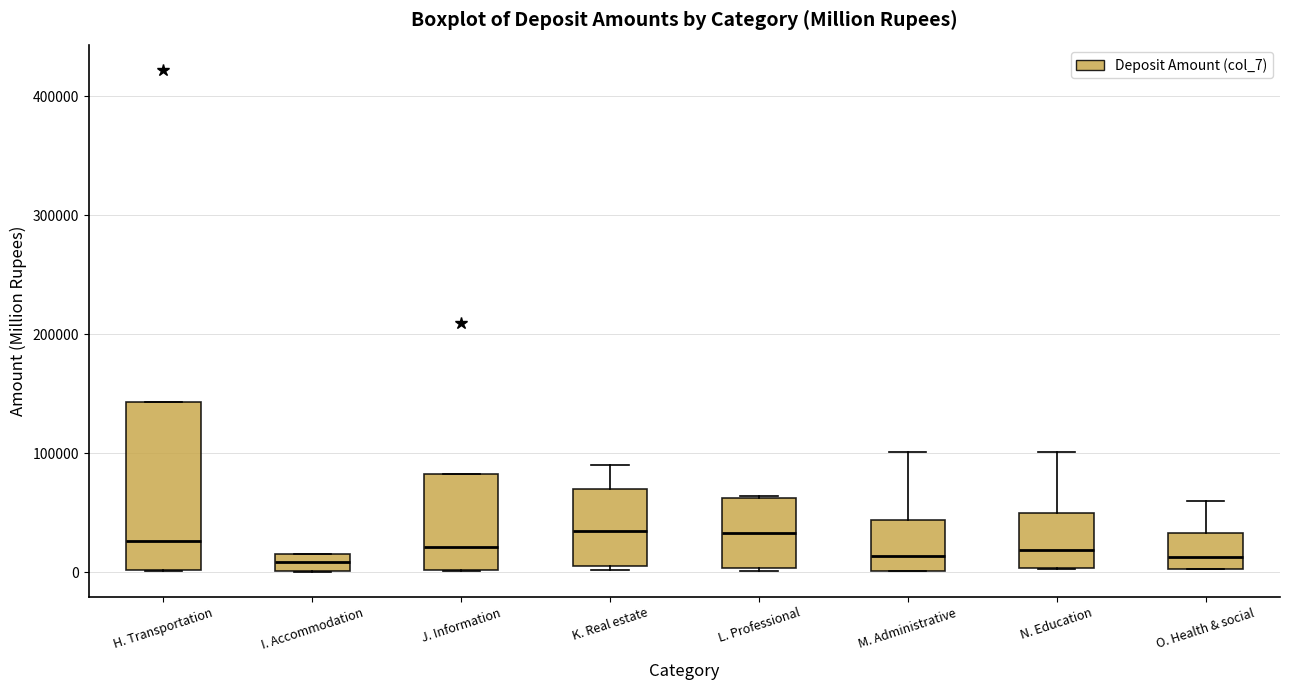

Which box is the tallest, from its lower edge to its upper edge?

H. Transportation